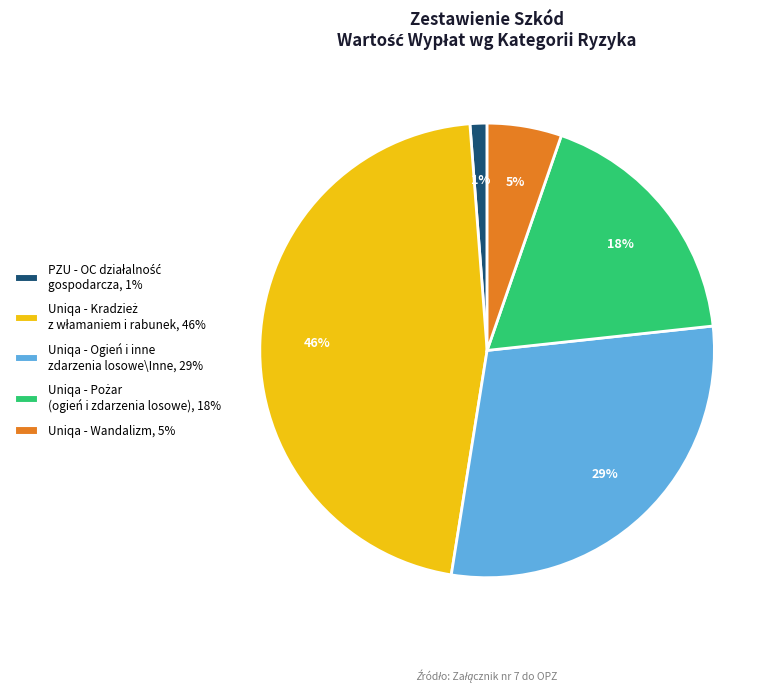

To the nearest percent, what is the average slice percentage?

20%